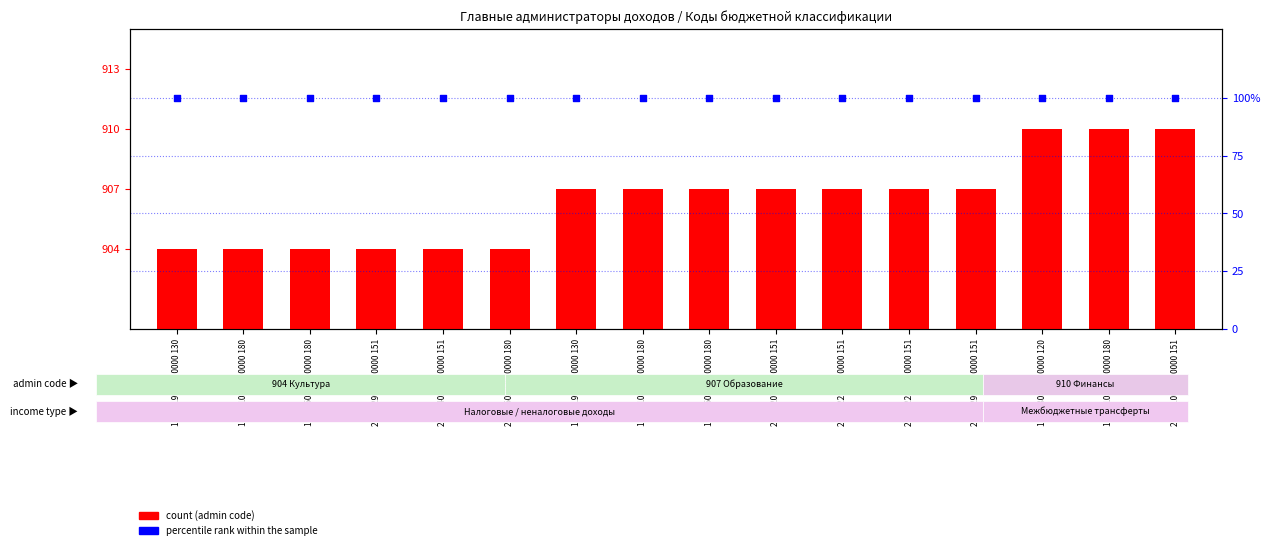

At how many categories does at least one series exceed 741?

16